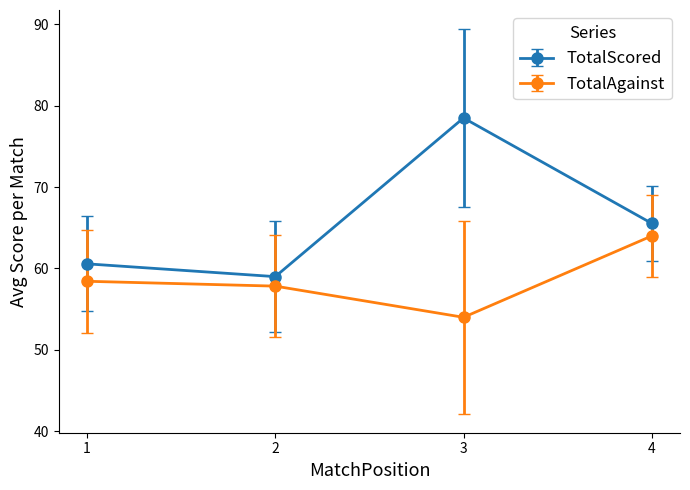

What is the approximate value of TotalAgainst at 1?

58.4